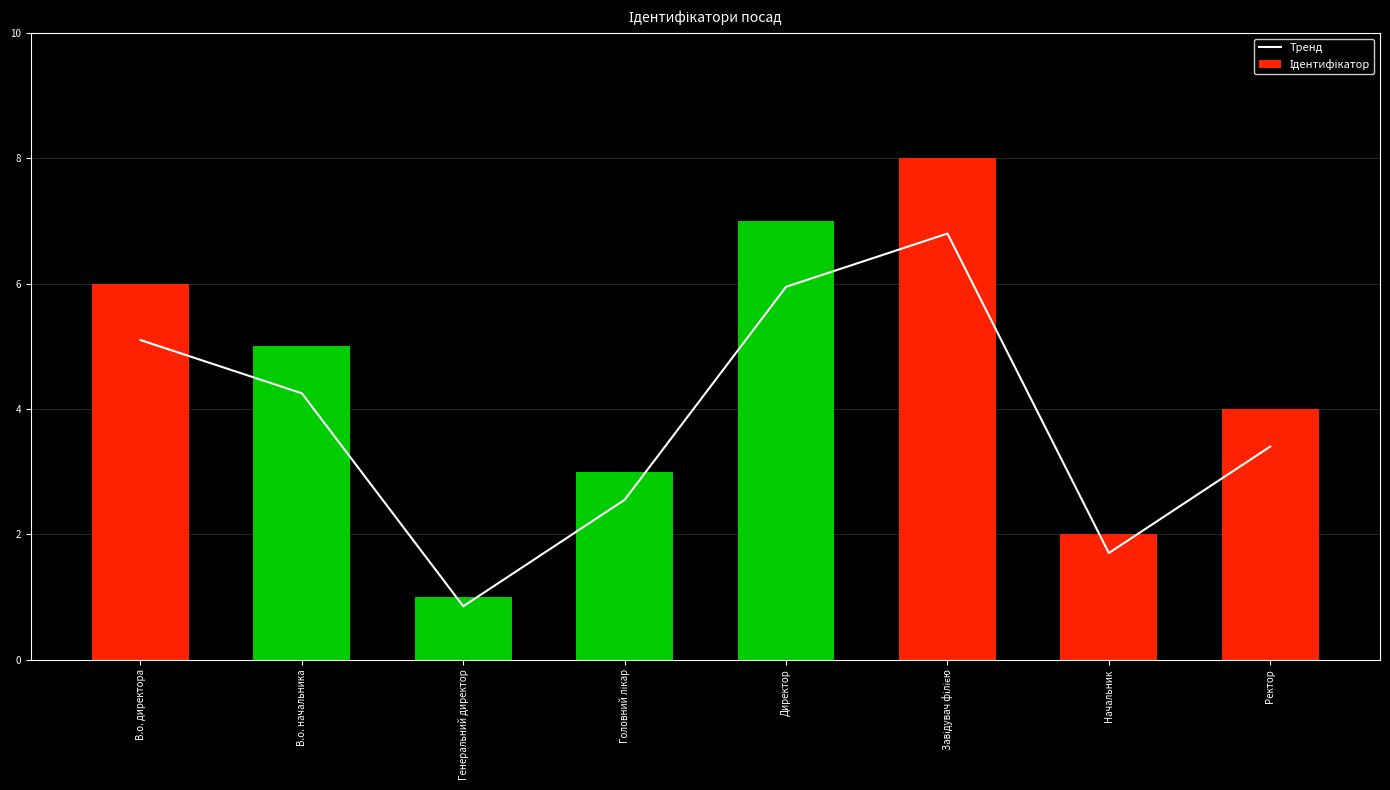

Is it true that Ідентифікатор equals 2.0 at Начальник?

True